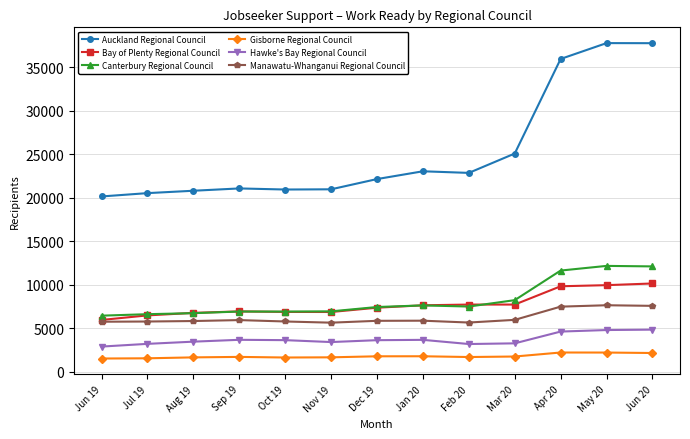

Rank the series by their maximum value, from highest to lowest.

Auckland Regional Council, Canterbury Regional Council, Bay of Plenty Regional Council, Manawatu-Whanganui Regional Council, Hawke's Bay Regional Council, Gisborne Regional Council